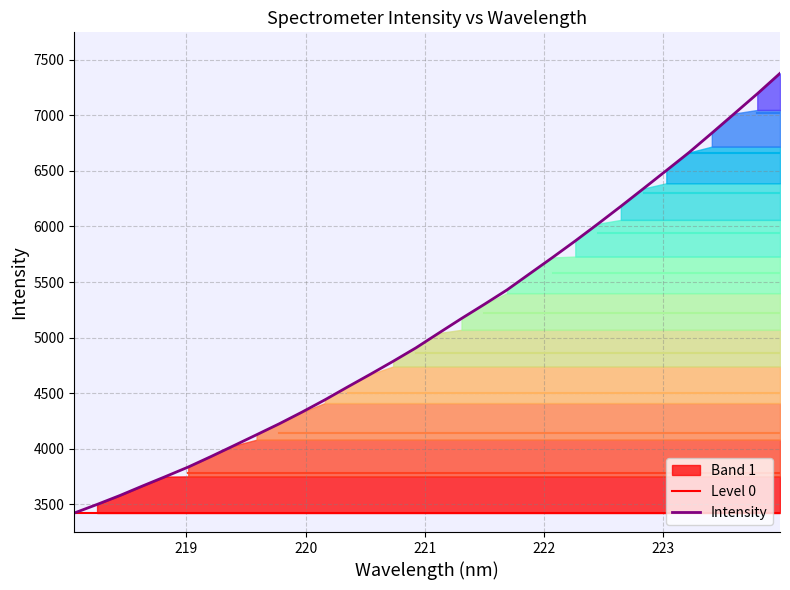

The Intensity series shows 1523.8 at 25. True or false?

False